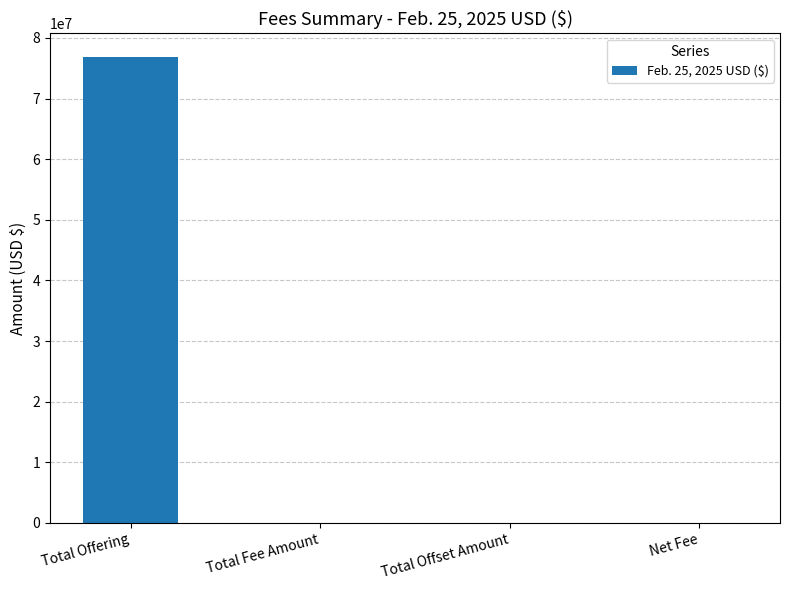

What is the maximum value shown in the chart?

76913349.9